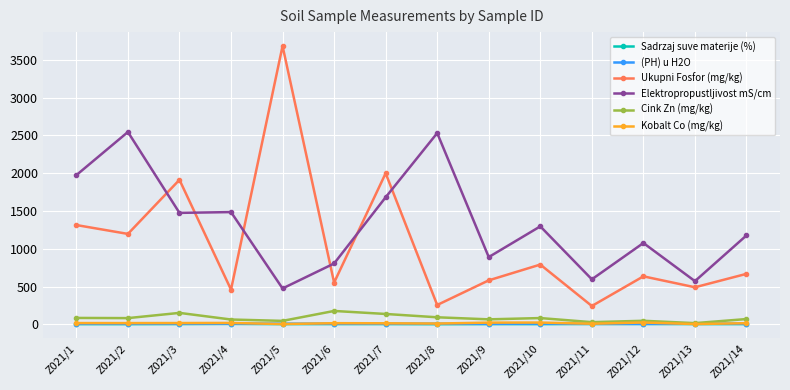

True or false: Elektropropustljivost mS/cm has more than 0 interior local peaks.

True